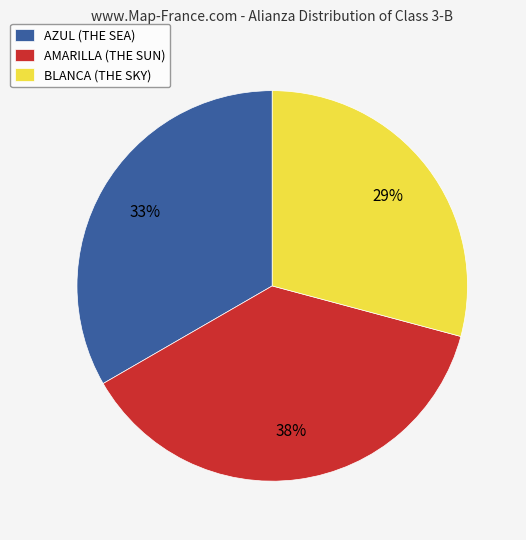

To the nearest percent, what percentage of the pie is BLANCA (THE SKY)?

29%